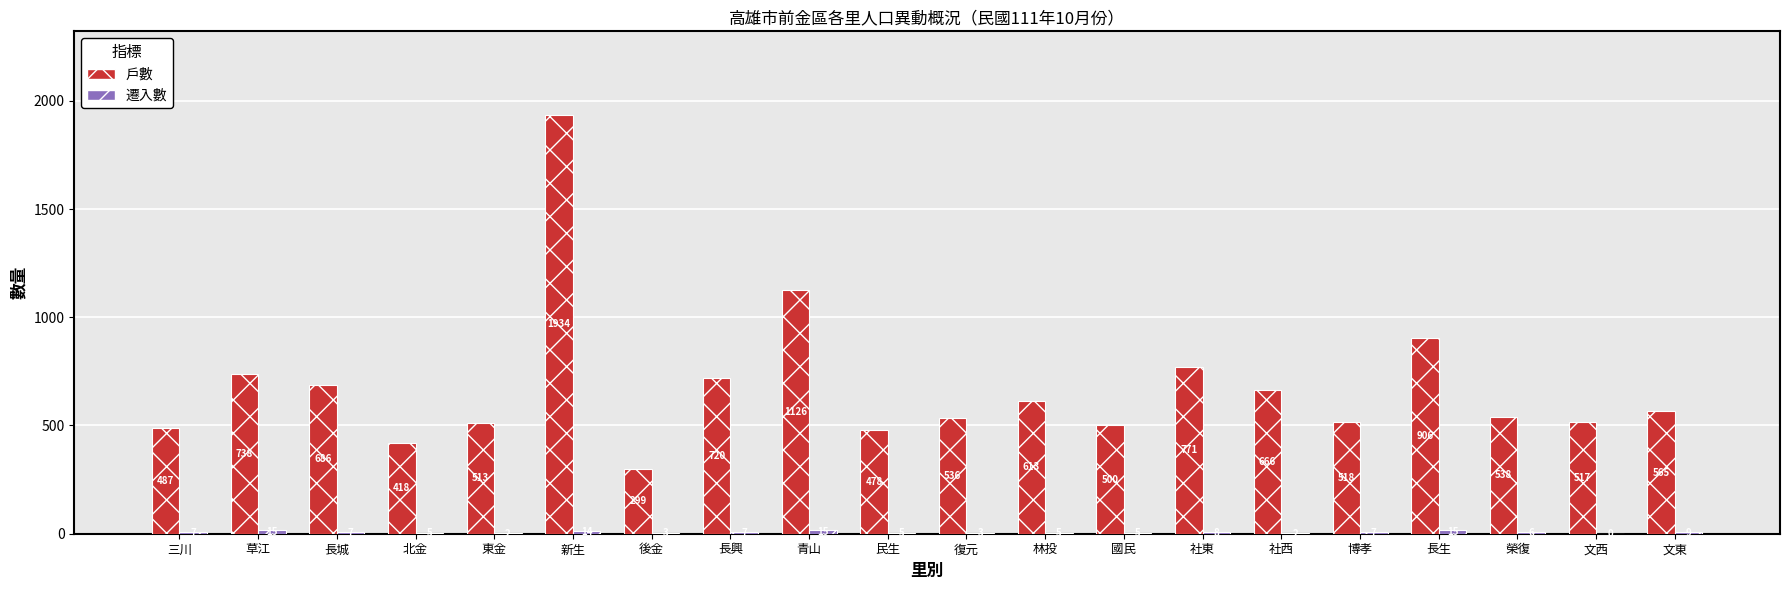

Which series changed the most between 青山 and 長生?

戶數